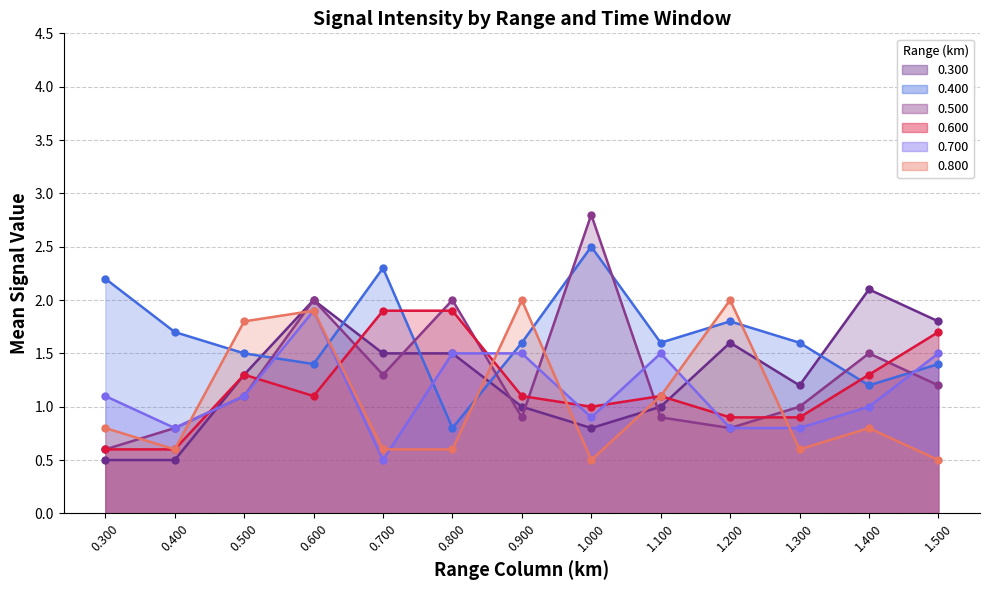

How many times do 0.800 and 0.400 cross each other?

6